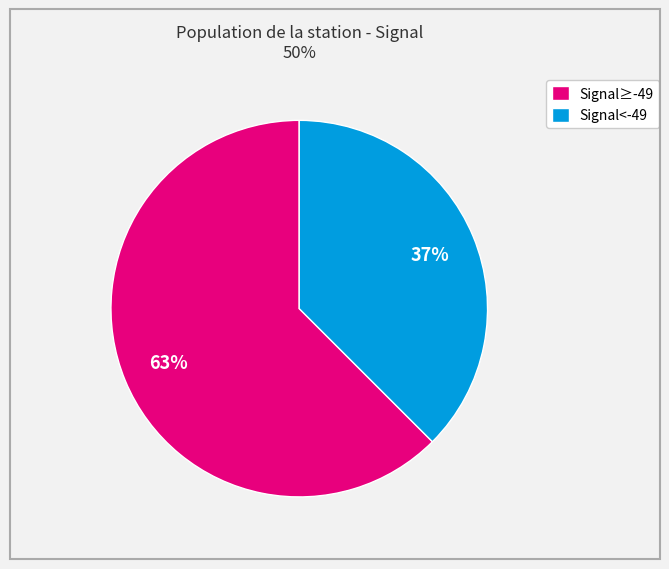

Which category has the smallest portion of the pie?

Signal<-49